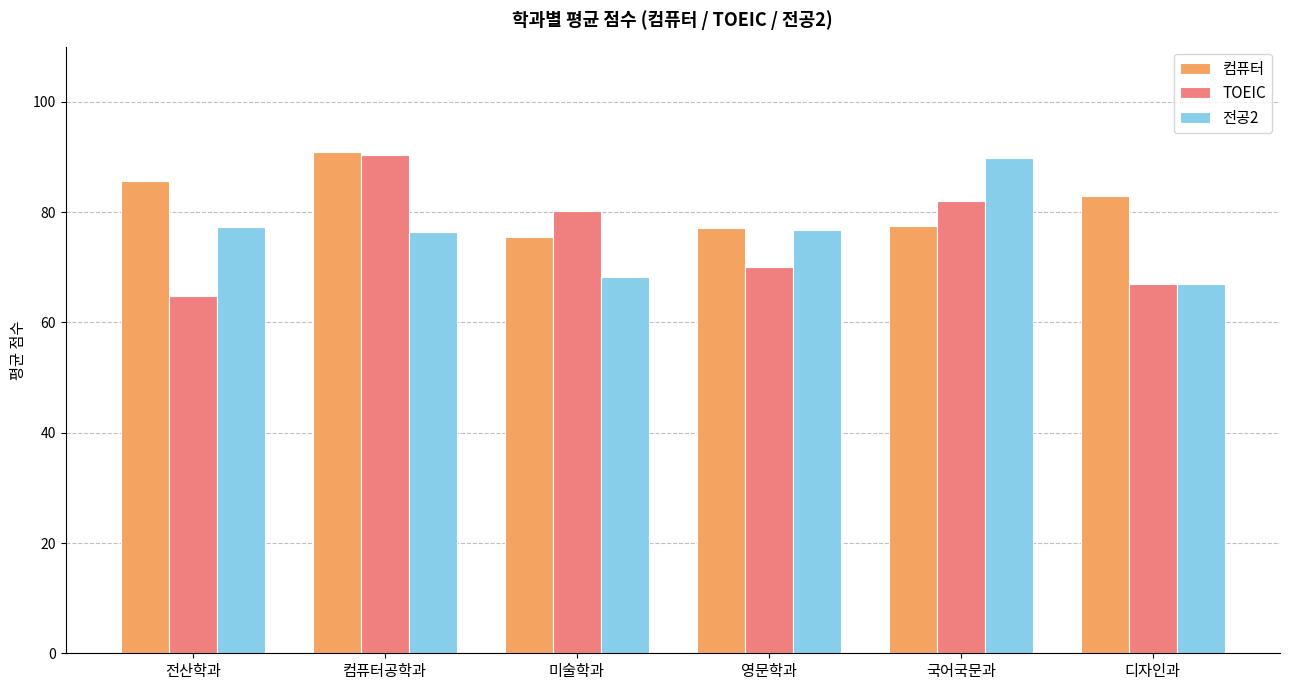

What is the difference between the TOEIC values at 컴퓨터공학과 and 전산학과?

25.5